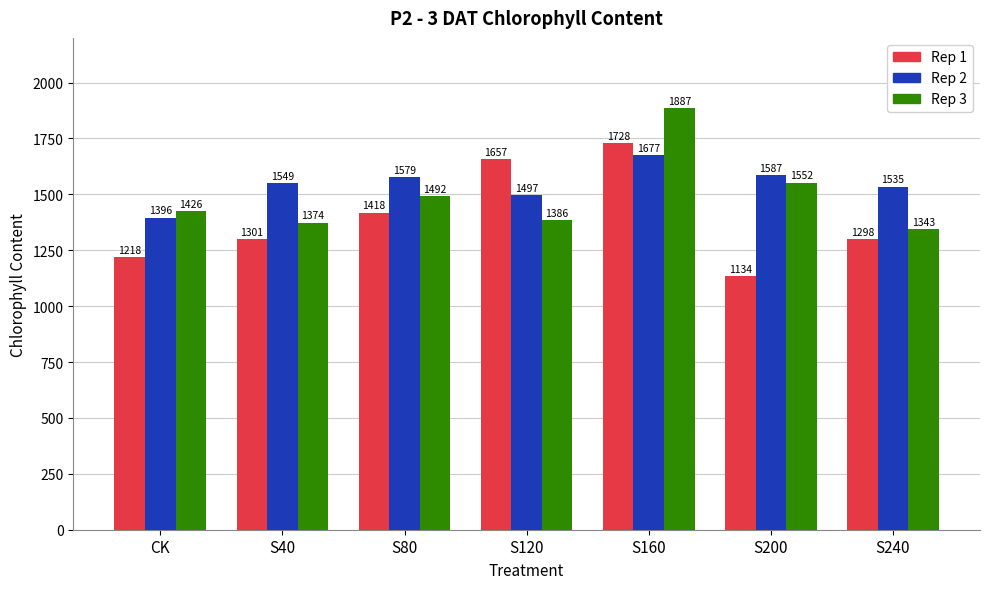

Which category has the lowest value in the Rep 1 series?

S200